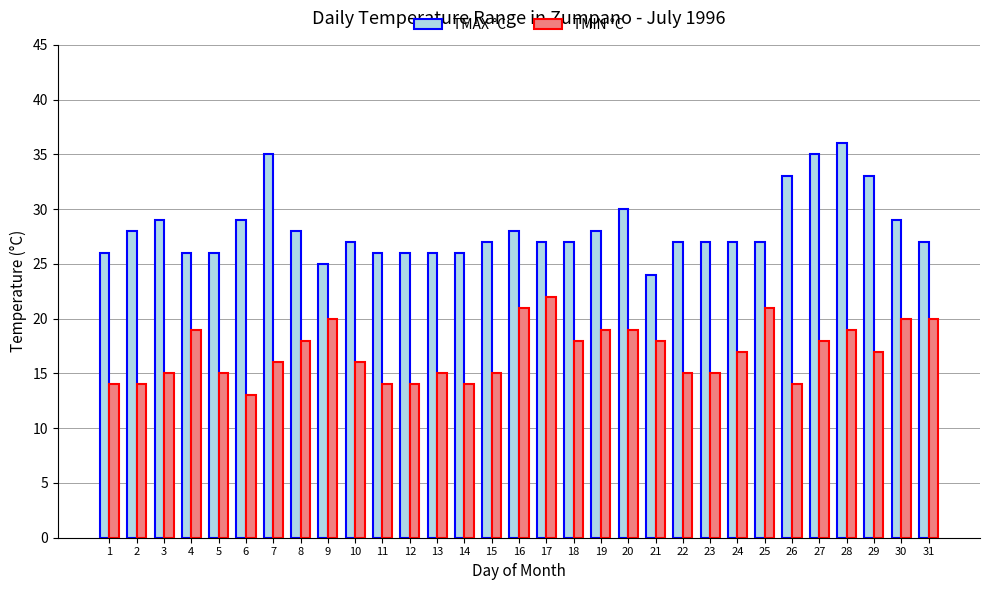

What value does the TMIN °C series have at 8?

18